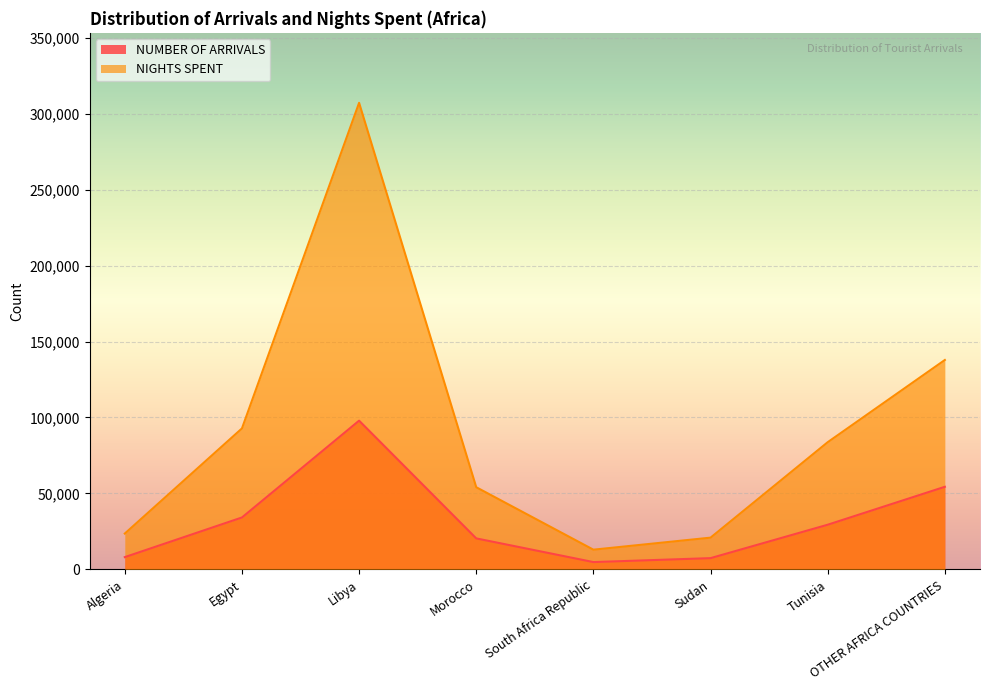

True or false: NUMBER OF ARRIVALS and NIGHTS SPENT cross at least once.

False